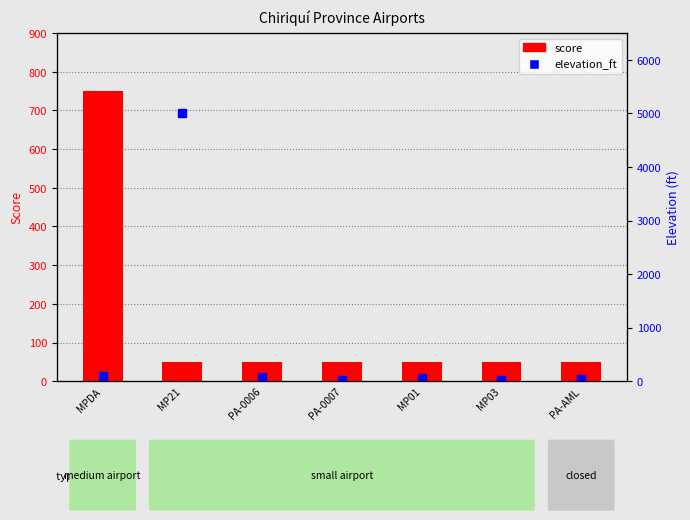

Between MP03 and MPDA, which is larger?

MPDA